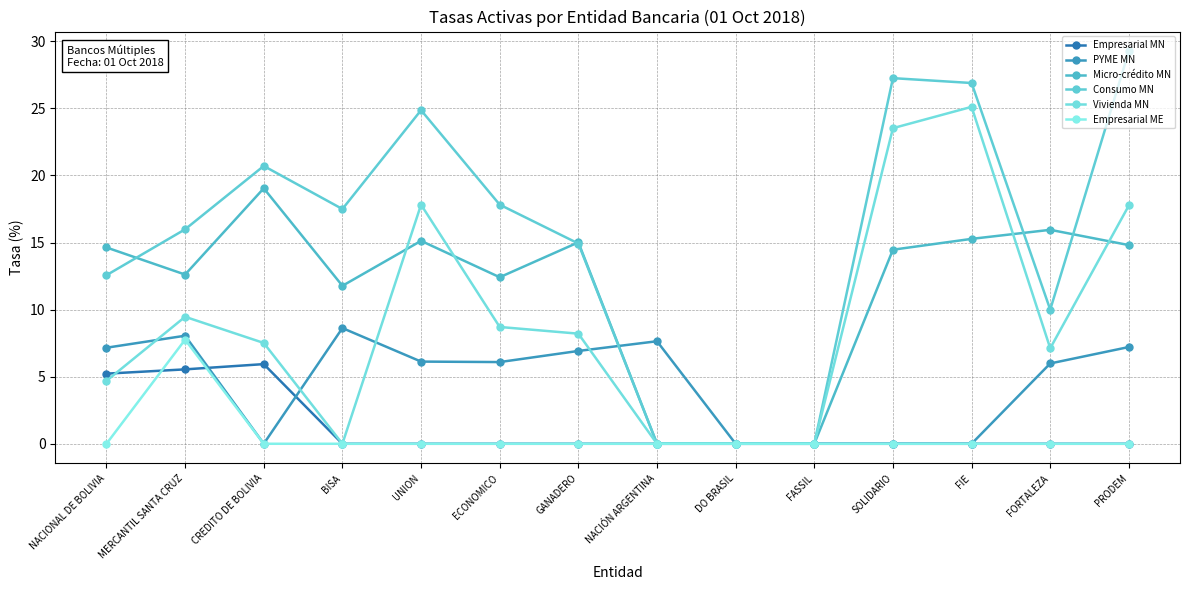

Which category has the highest value across all series?

PRODEM